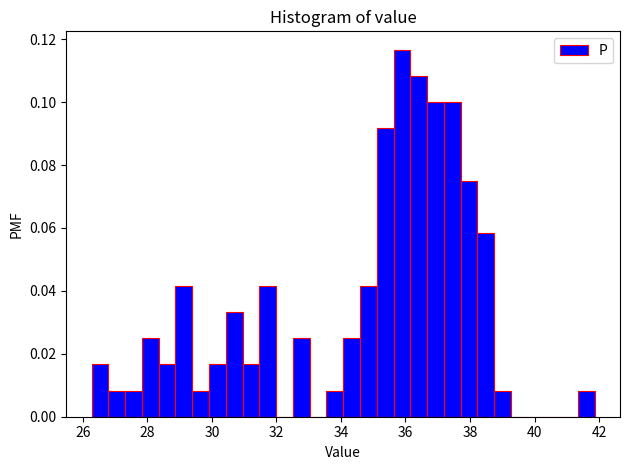

Around what value on the x-axis is the tallest bar? Give the approximate position of its centre, as read against the axis.

35.8